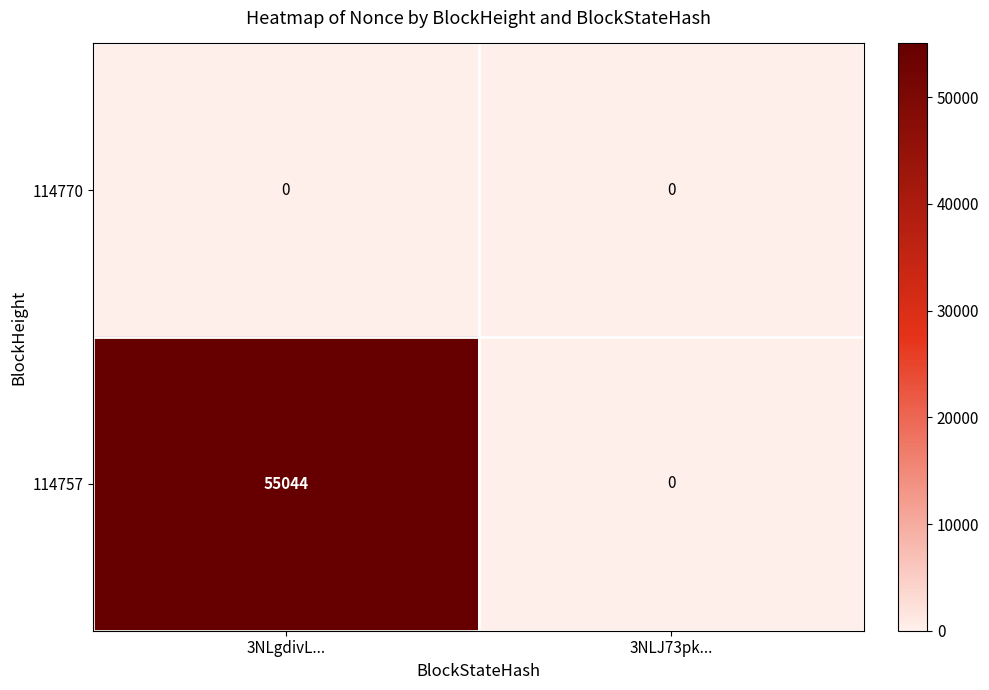

Rank the series at 3NLgdivL... from lowest to highest value.

114770, 114757